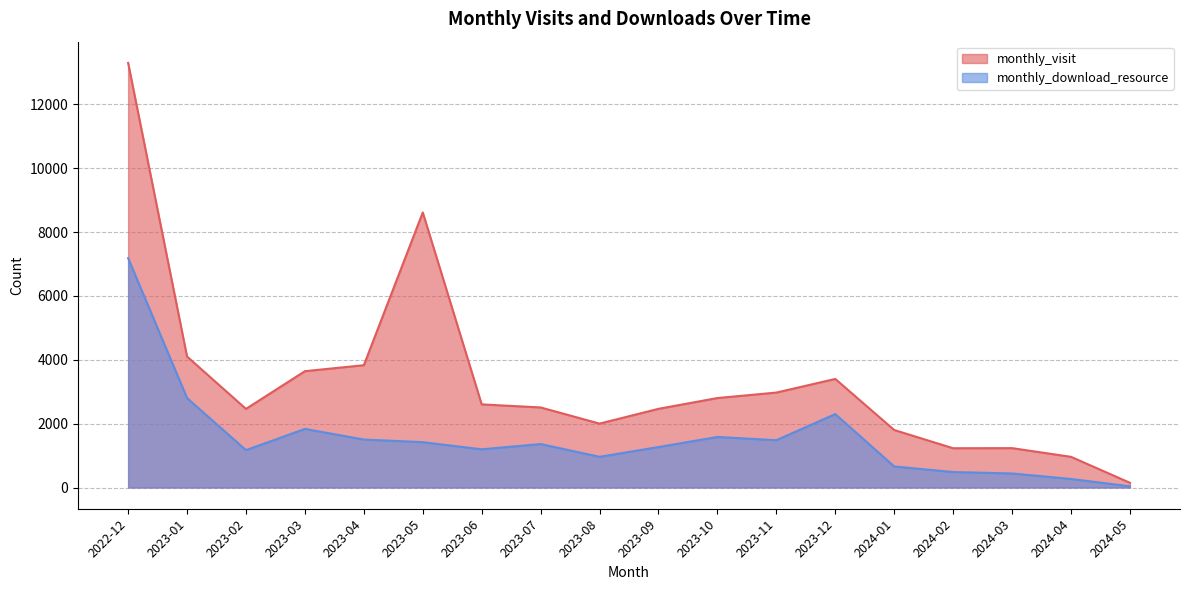

What is the average value of the monthly_download_resource series?

1553